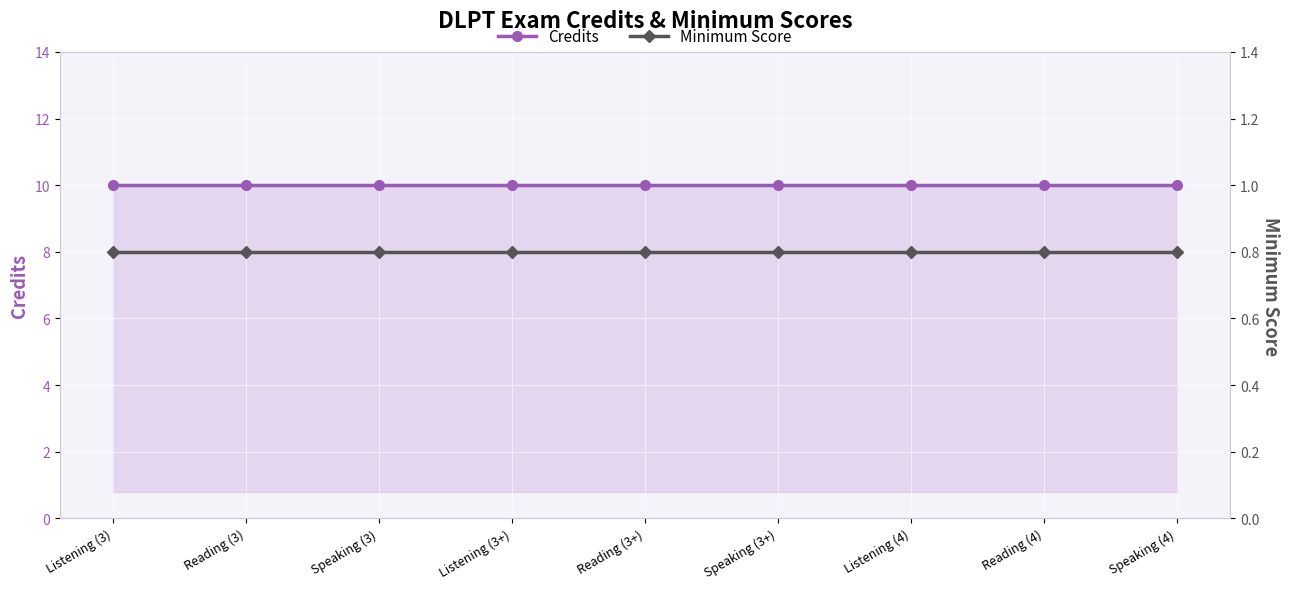

True or false: Credits has a value of 10.0 at Listening (3+).

True